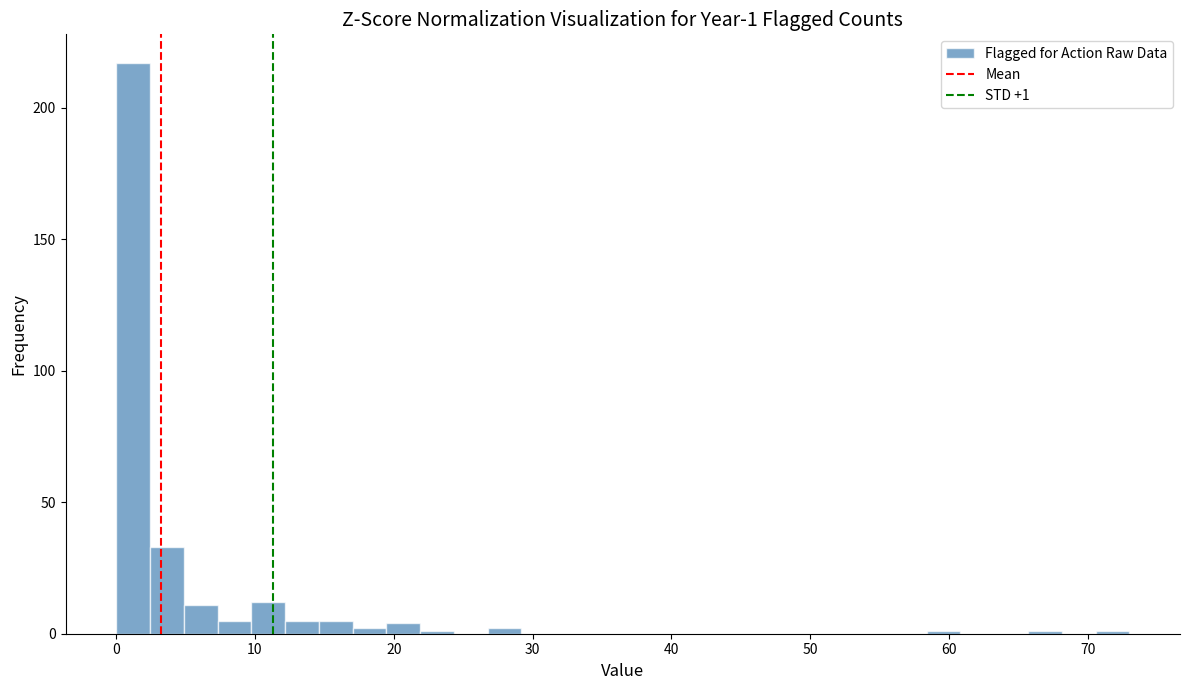

Around what value on the x-axis is the tallest bar? Give the approximate position of its centre, as read against the axis.

1